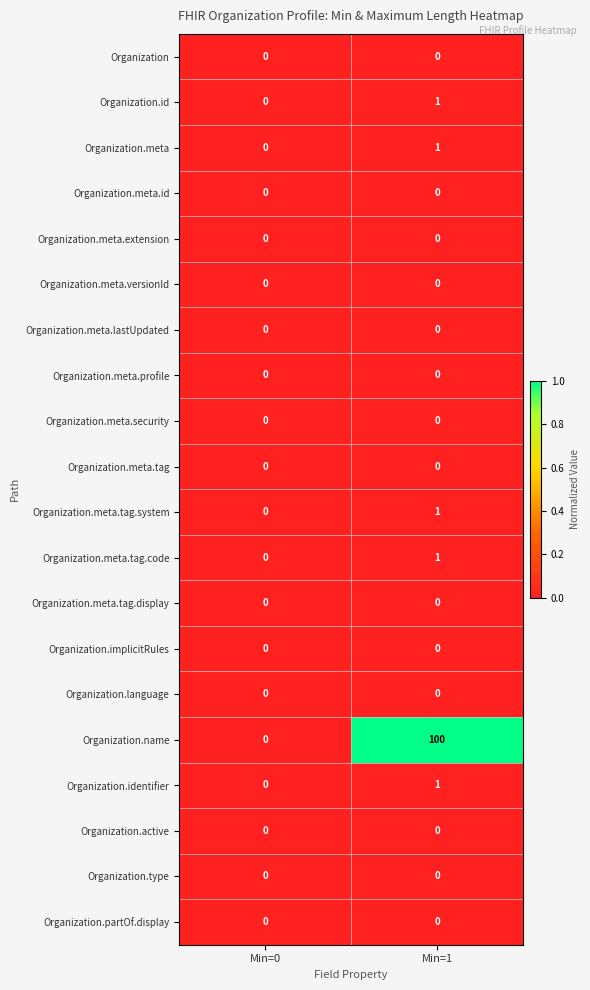

At which label is Organization.name closest to 50?

Min=0